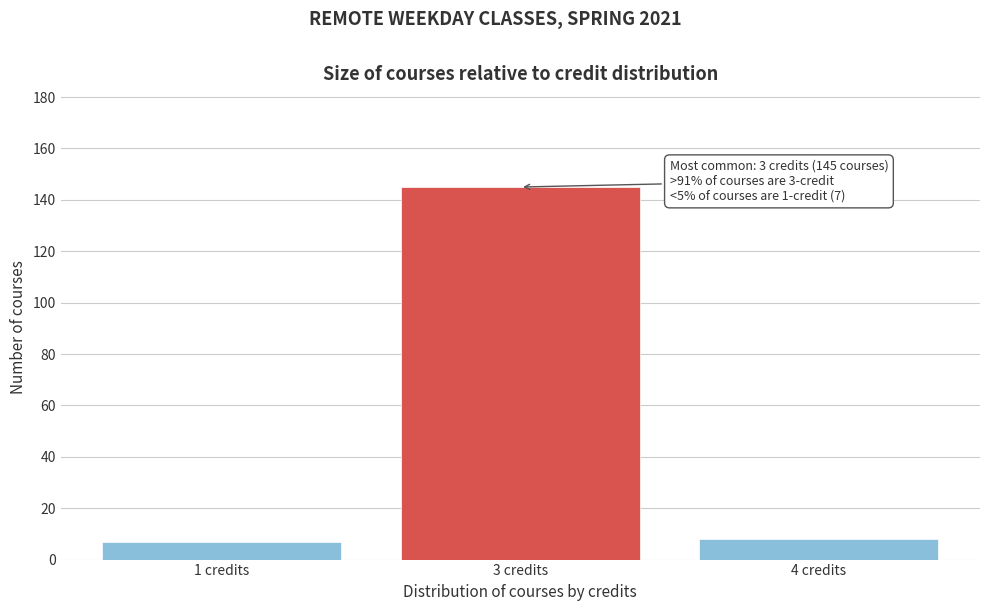

Reading left to right, what are all the values shown in this chart?

1 credits=7	3 credits=145	4 credits=8